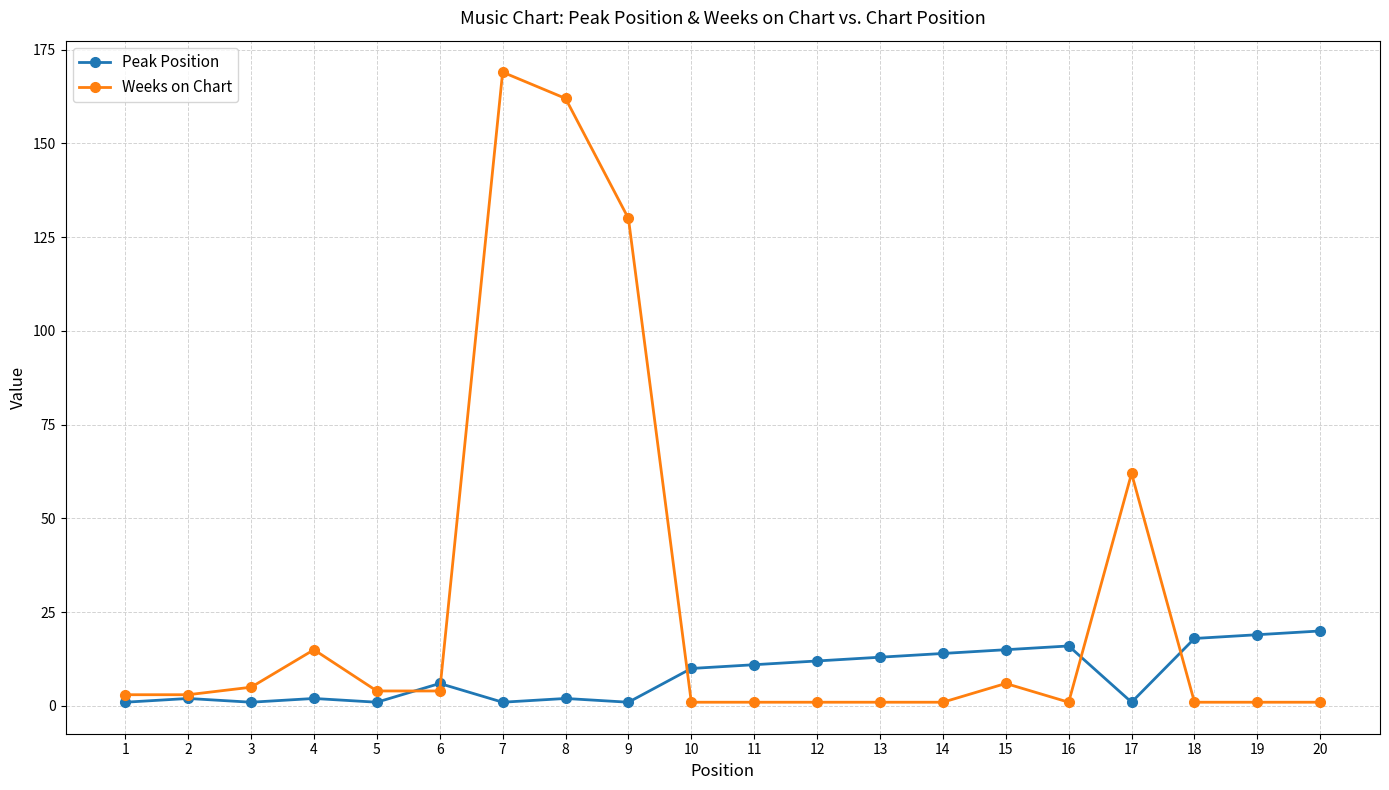

What is the maximum value shown in the chart?

169